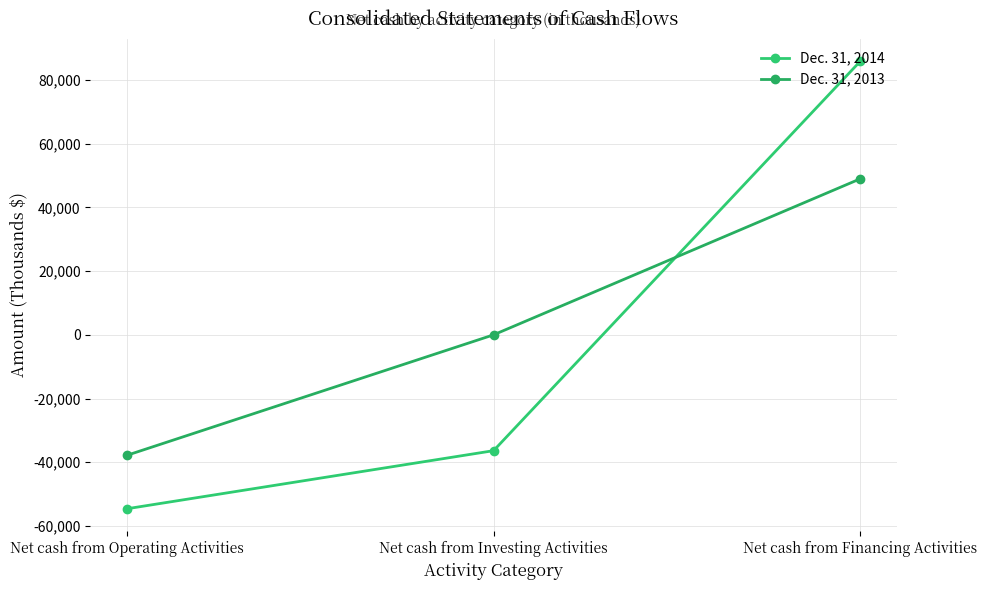

At which category is the sum across all series the highest?

Net cash from Financing Activities